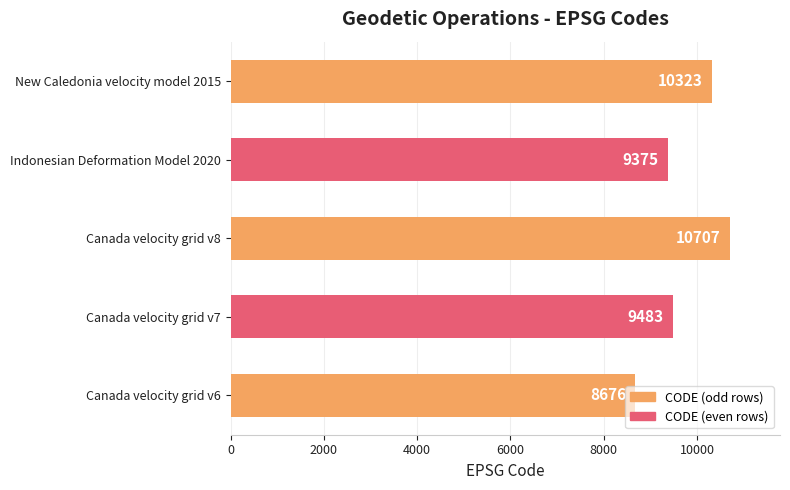

At which label is the value closest to 9691?

Canada velocity grid v7